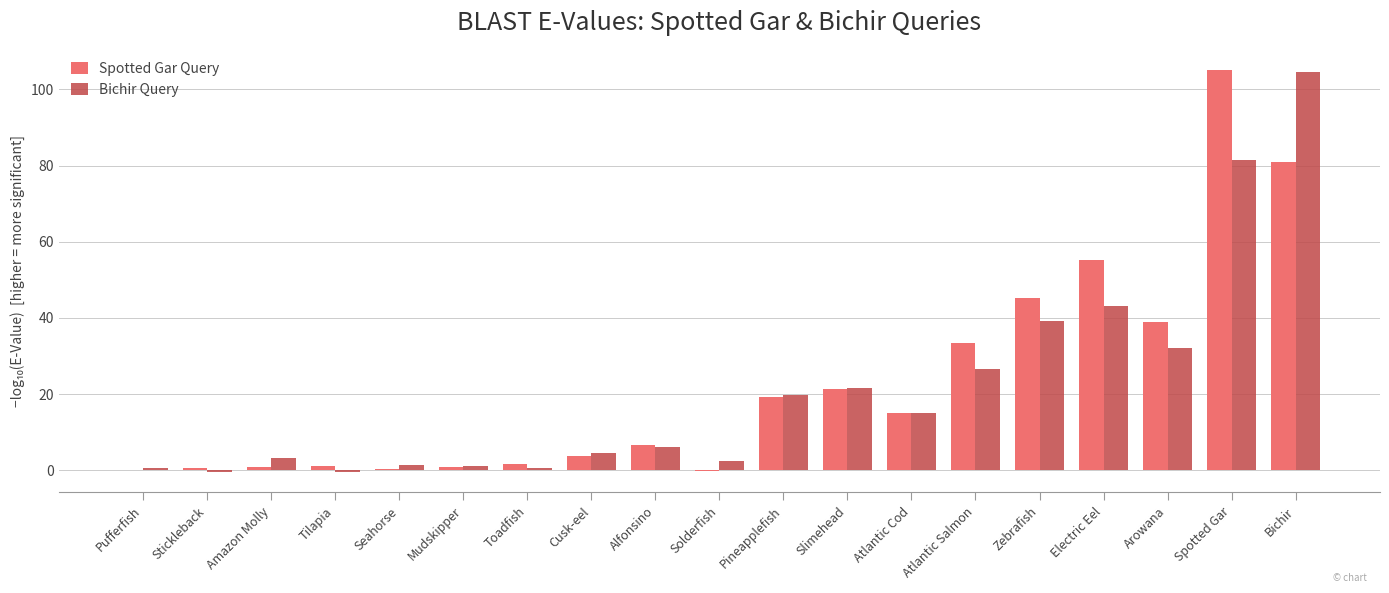

Where does the Spotted Gar Query series first go above 6?

Alfonsino